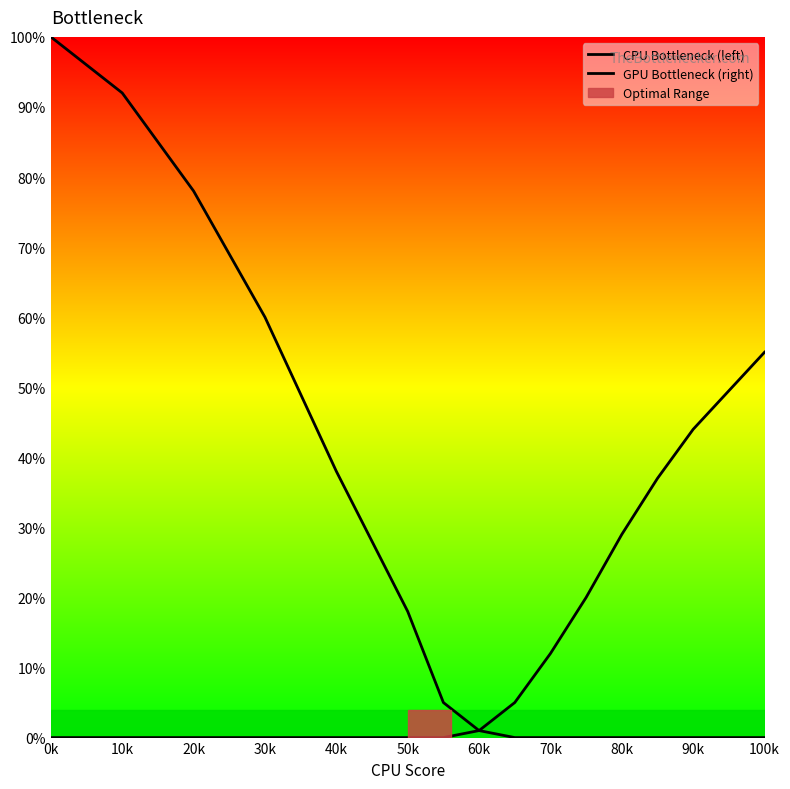

What are all the series names shown in the legend?

CPU Bottleneck (left), GPU Bottleneck (right)